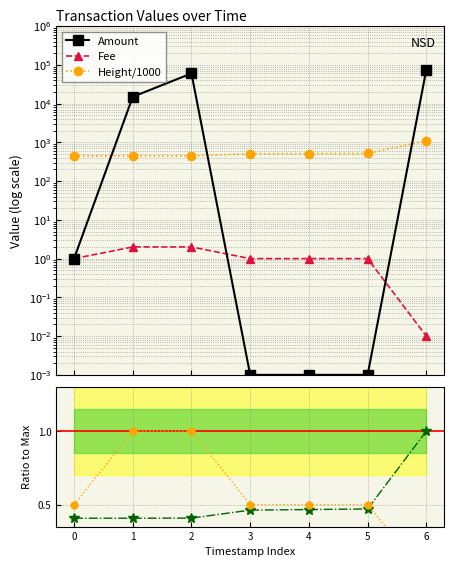

What is the difference between the maximum and minimum values in the Height ratio series?

0.6